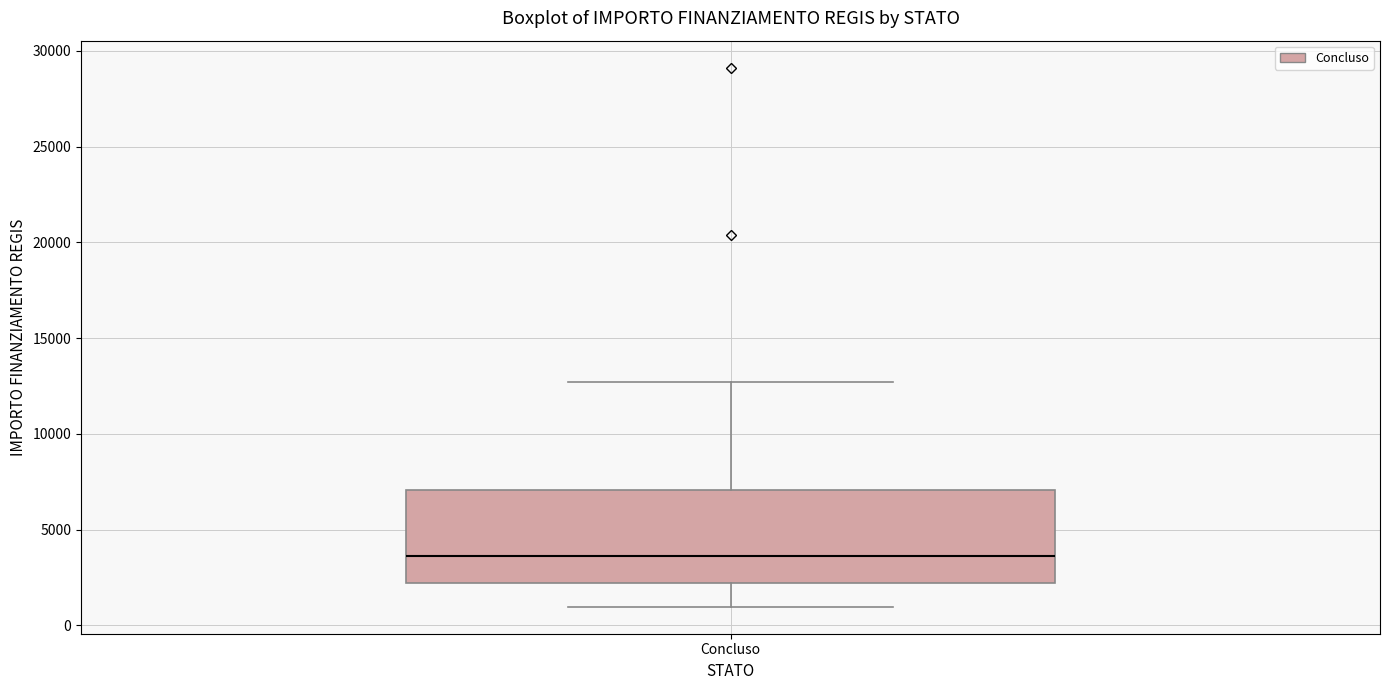

Transcribe this box plot: give where the median line is, the range the box spans, and where the two whiskers end, as read against the y-axis. The values are not printed on the chart, so give them approximately, as read against the axis.

median 3500, box 2000 to 7000, whiskers 1000 to 12500